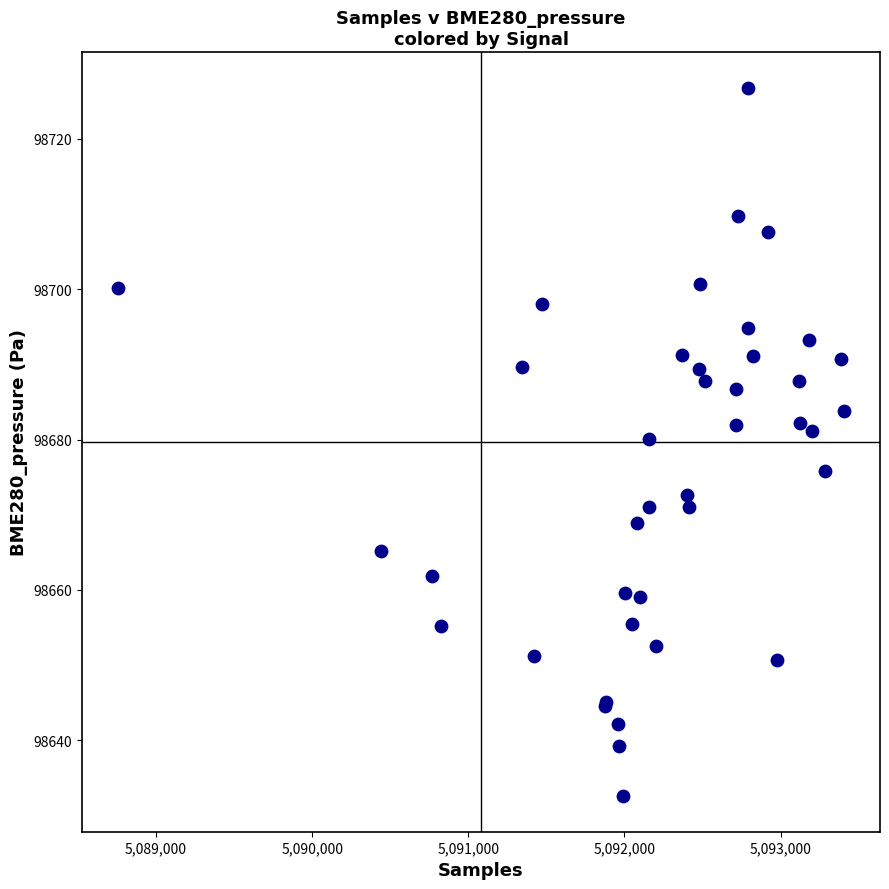

What Y value in the scatter plot is closest to 98679?

98680.1